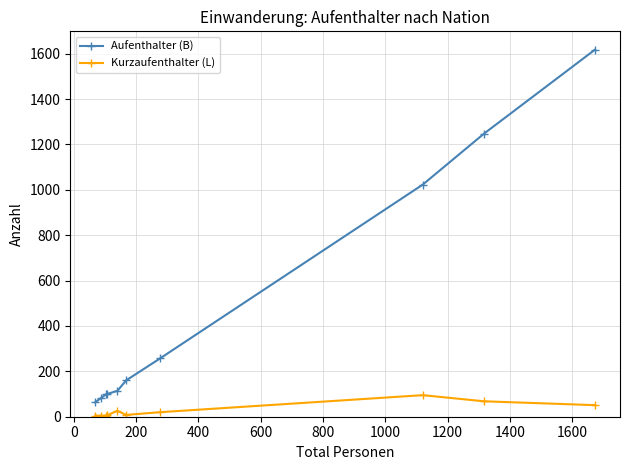

What is the value of the Aufenthalter (B) point at the 5th from the left?

114